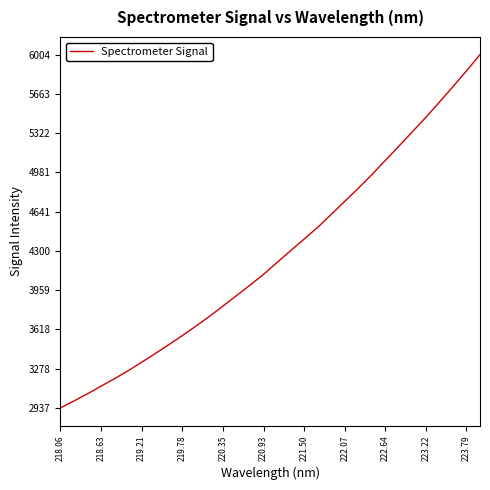

Reading left to right, list all the values displayed in this chart.

2936.8	2997.6	3059.8	3126.1	3191.2	3260.2	3333.9	3409.1	3485.7	3565.1	3646.7	3731.9	3821.0	3911.9	4002.6	4097.0	4199.7	4302.0	4402.8	4504.7	4617.1	4729.9	4843.5	4961.7	5085.4	5209.0	5334.0	5460.1	5591.9	5725.6	5862.1	6003.7